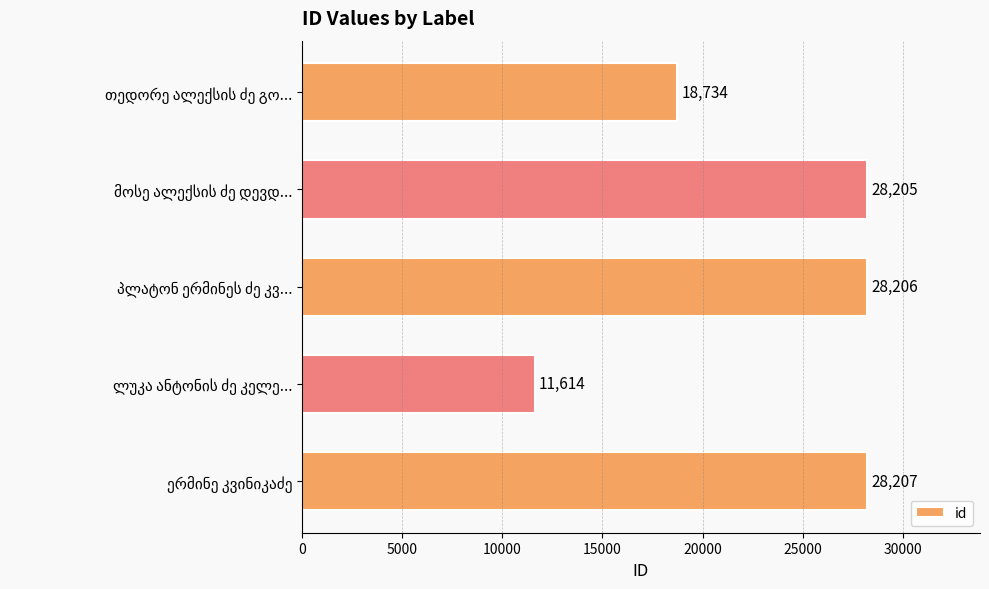

What is the value of the 2nd bar from the top?

28205